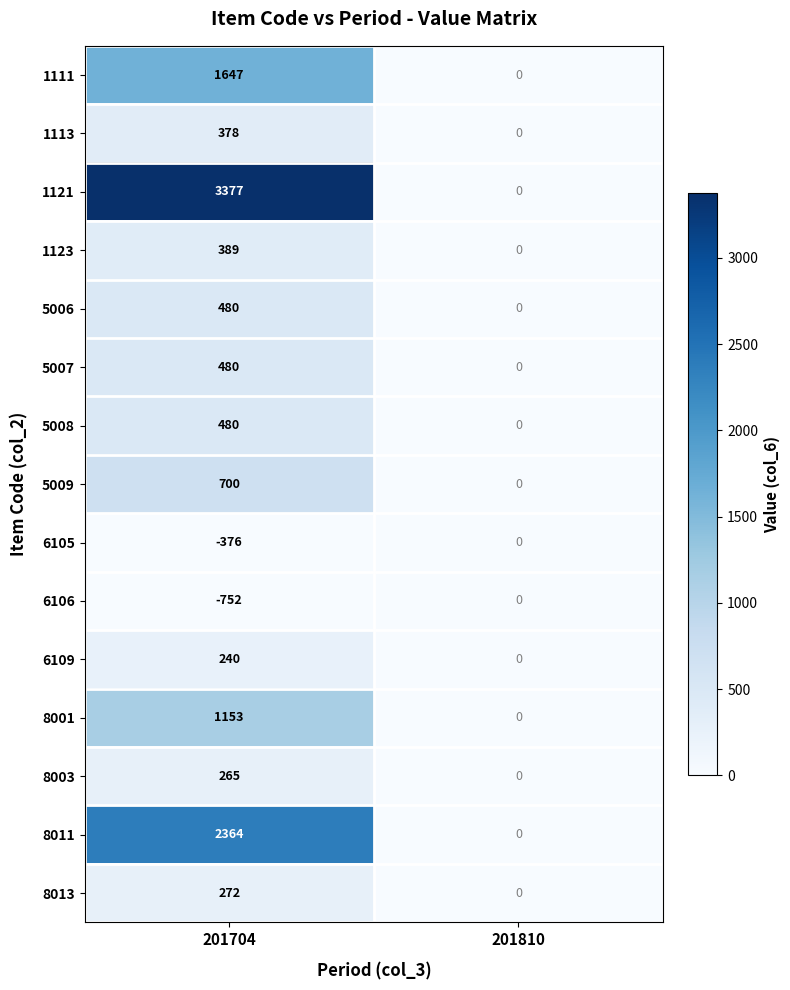

Which series has the widest spread of values?

1121